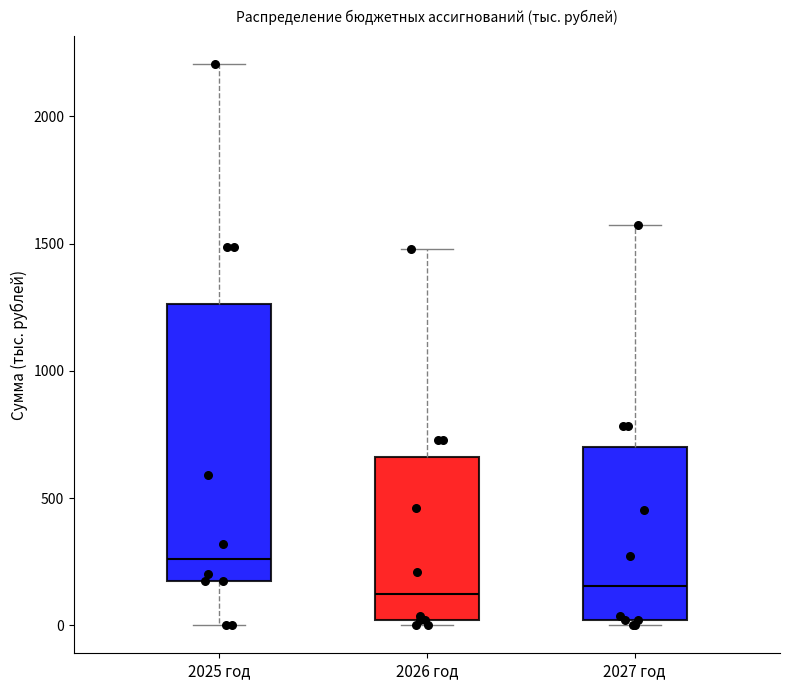

Which box is the tallest, from its lower edge to its upper edge?

2025 год